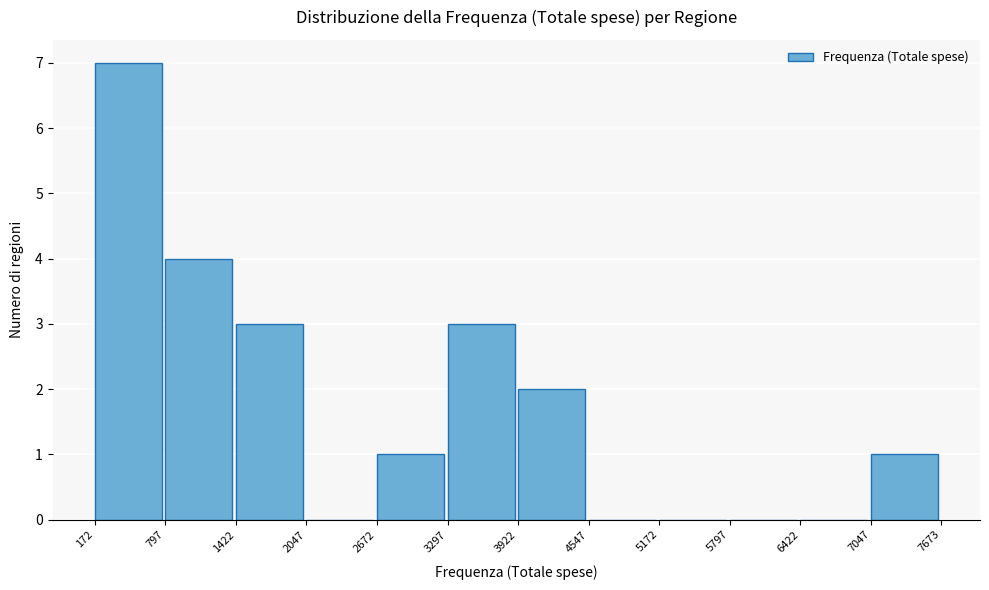

Reading left to right, transcribe this chart: for each bar, give the range it covers on the x-axis and its height. The values are not printed on the chart, so give them approximately, as read against the axis.

172 to 797: 7
797 to 1422: 4
1422 to 2047: 3
2047 to 2672: 0
2672 to 3297: 1
3297 to 3922: 3
3922 to 4547: 2
4547 to 5172: 0
5172 to 5797: 0
5797 to 6422: 0
6422 to 7047: 0
7047 to 7673: 1